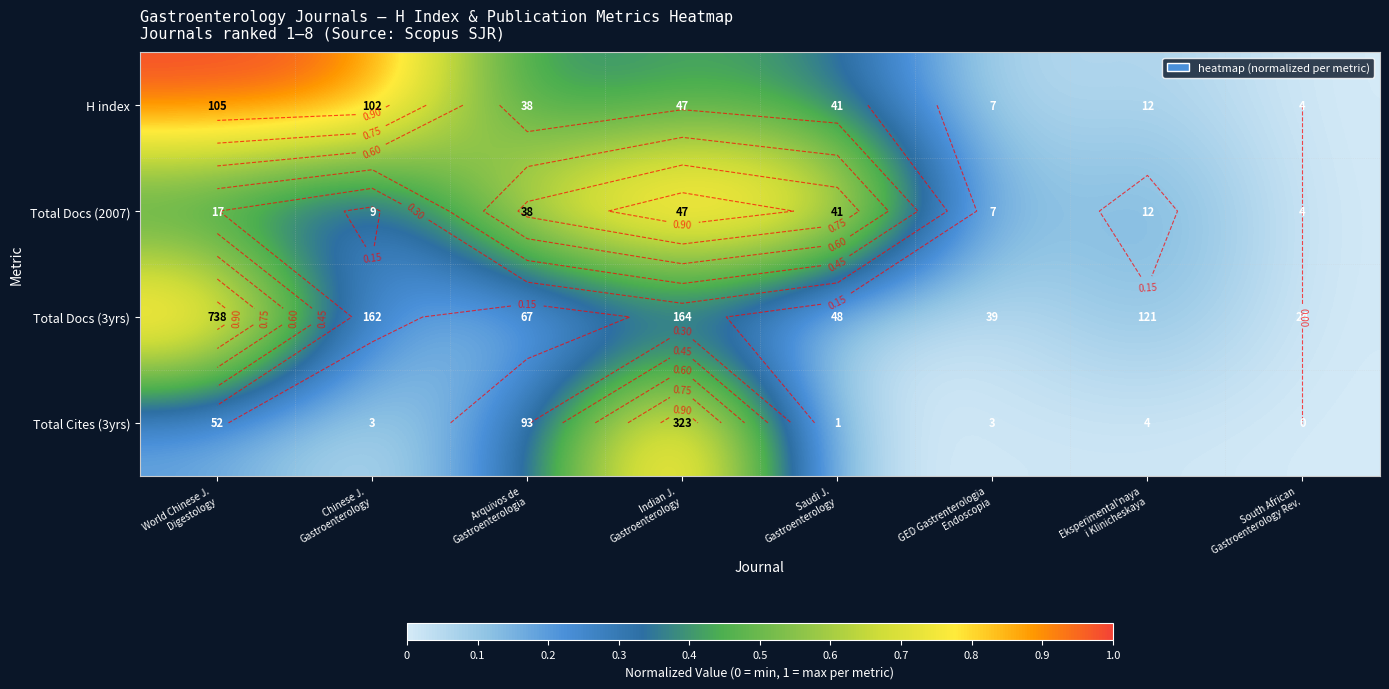

What is the difference between the maximum and minimum values in the Total Docs (2007) series?

1.0